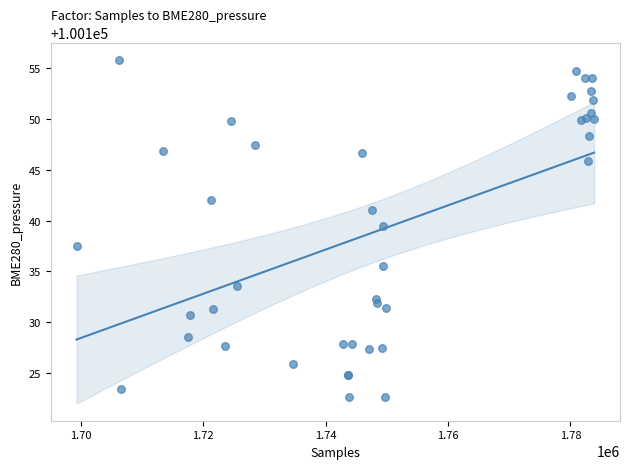

What Y value in the scatter plot is closest to 100139?

100139.5